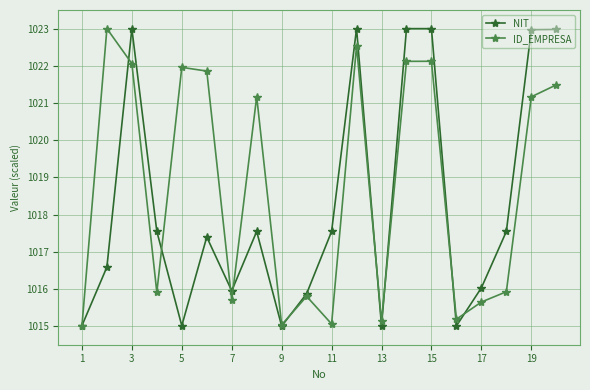

What is the highest value of the ID_EMPRESA series?

1023.0